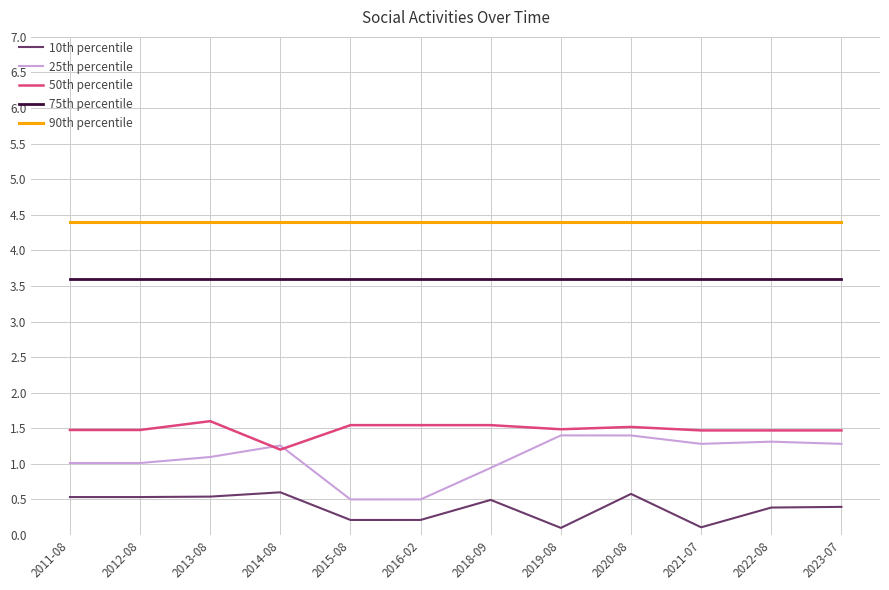

Reading left to right, list all the values displayed in this chart.

10th percentile: 0.5	0.5	0.5	0.6	0.2	0.2	0.5	0.1	0.6	0.1	0.4	0.4
25th percentile: 1.0	1.0	1.1	1.3	0.5	0.5	0.9	1.4	1.4	1.3	1.3	1.3
50th percentile: 1.5	1.5	1.6	1.2	1.5	1.5	1.5	1.5	1.5	1.5	1.5	1.5
75th percentile: 3.6	3.6	3.6	3.6	3.6	3.6	3.6	3.6	3.6	3.6	3.6	3.6
90th percentile: 4.4	4.4	4.4	4.4	4.4	4.4	4.4	4.4	4.4	4.4	4.4	4.4